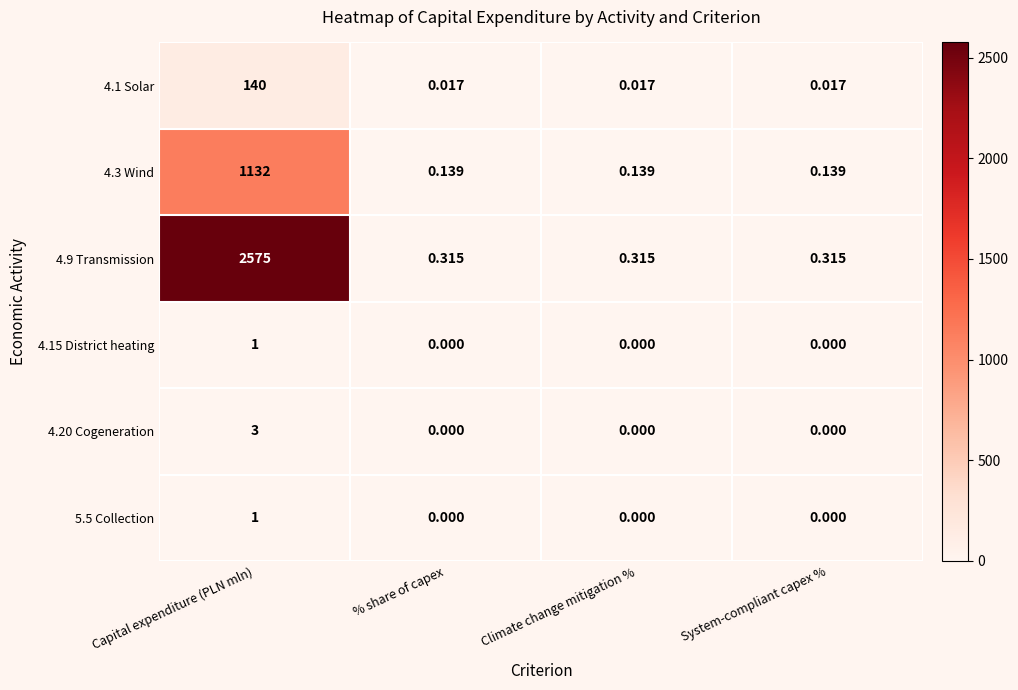

At how many categories does at least one series exceed 972?

1